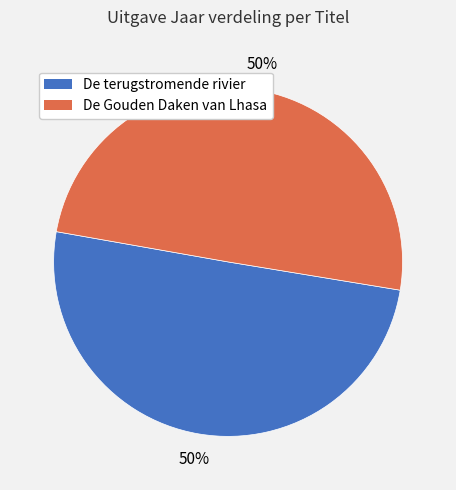

What is the ratio of the value at De terugstromende rivier to the value at De Gouden Daken van Lhasa?

1.0